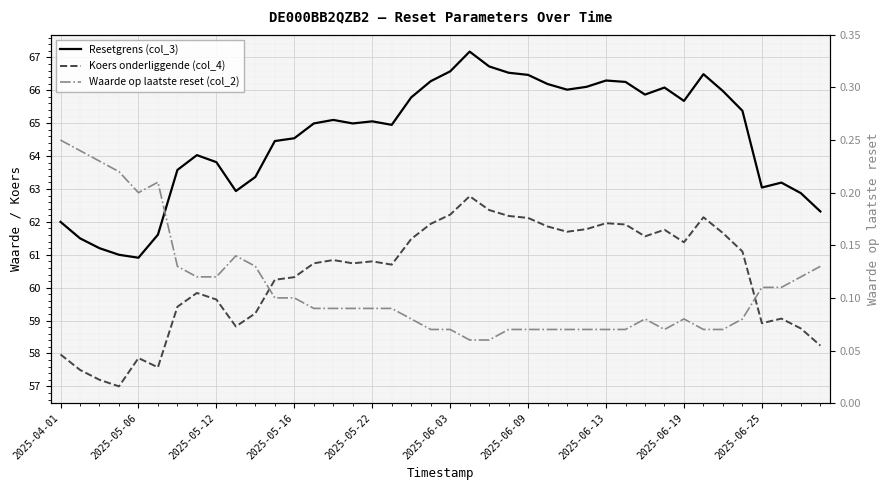

What is the average value of the Koers onderliggende (col_4) series?

60.4